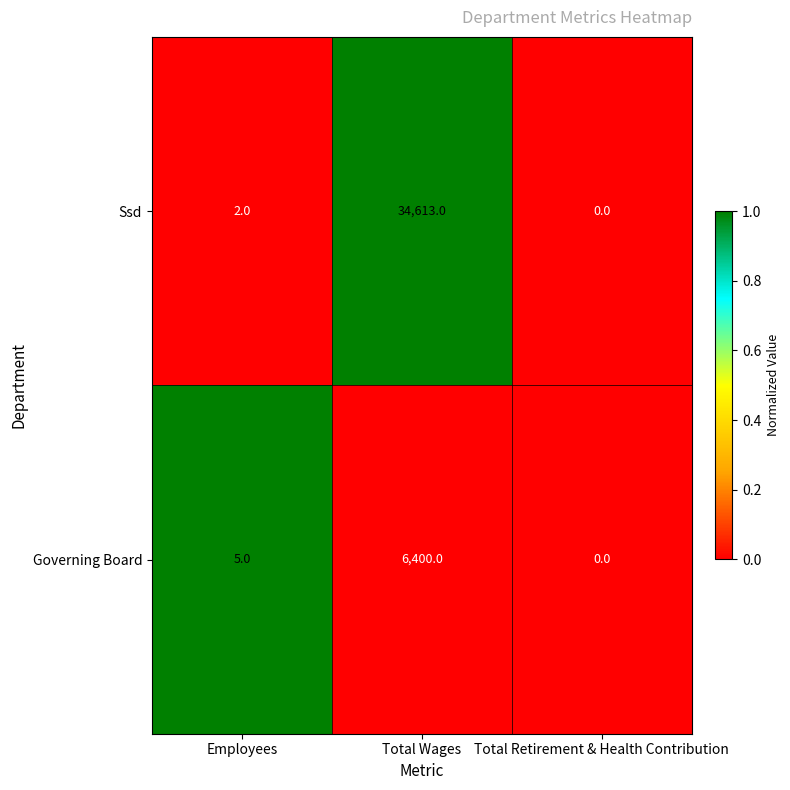

List the series in order of their peak value, highest first.

Ssd, Governing Board